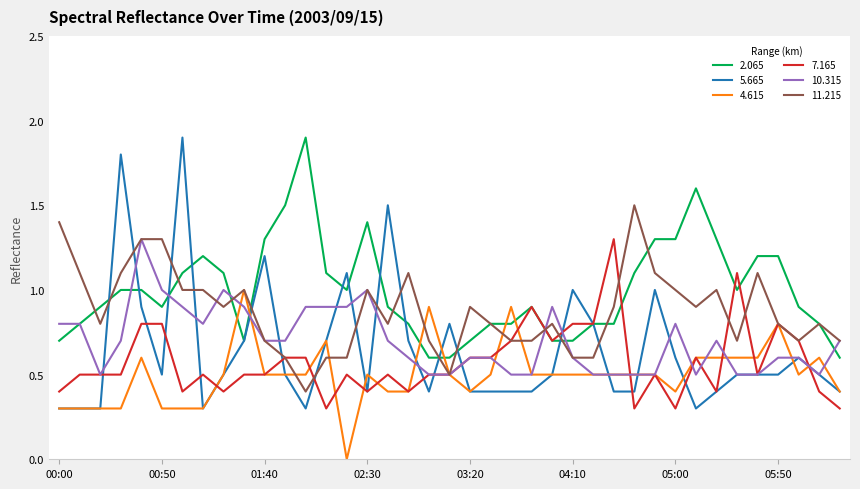

Which series ends up on top after the final intersection of 2.065 and 4.615?

2.065